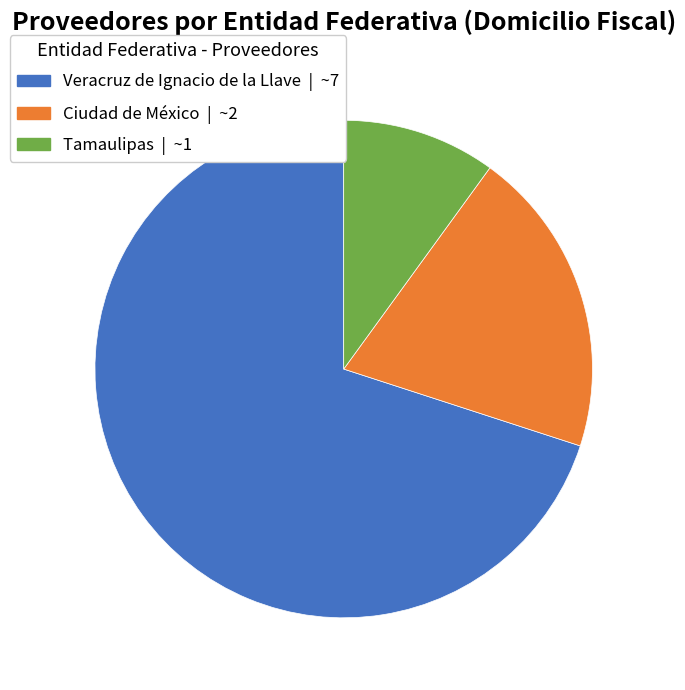

Does Tamaulipas account for over 50% of the chart?

No